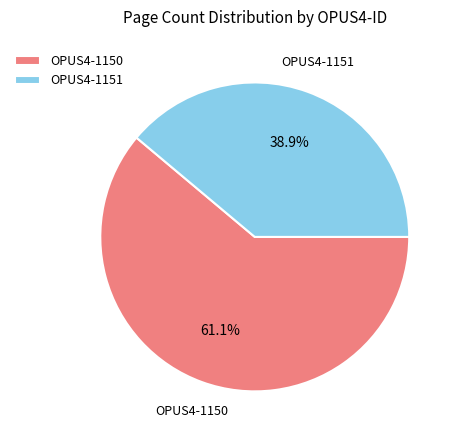

Which category has the smallest portion of the pie?

OPUS4-1151